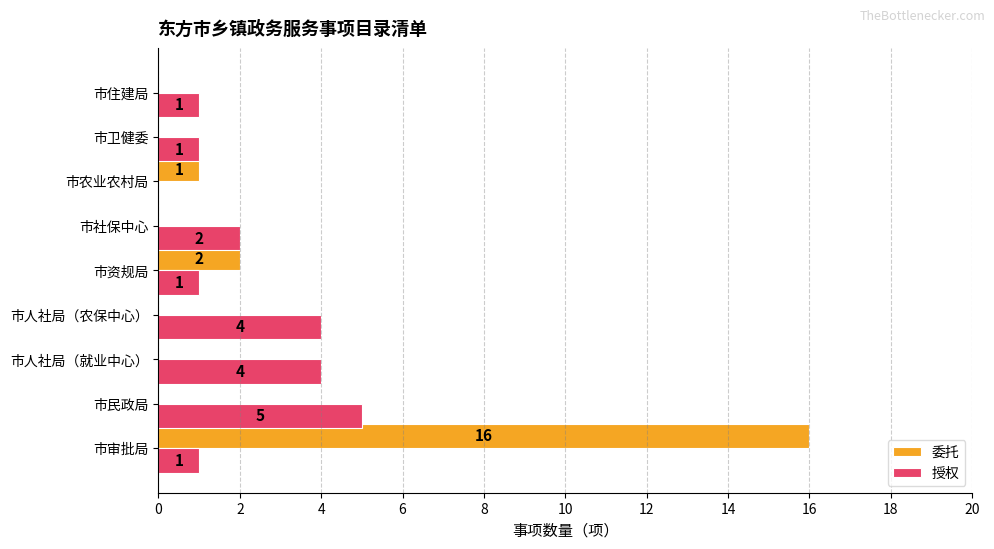

Where is 授权 nearest to the value 2?

市社保中心